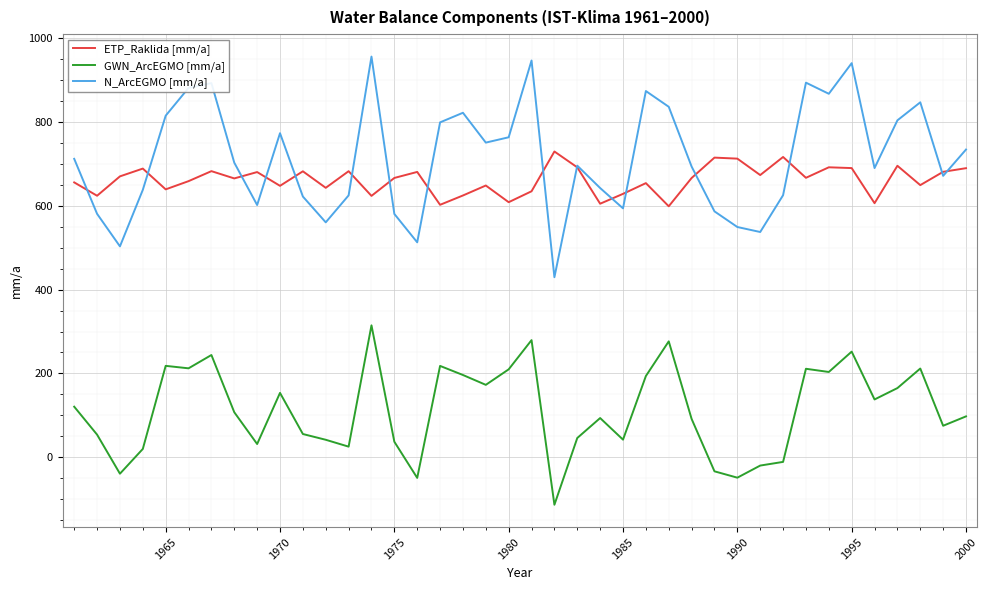

Which series has the largest total across all categories?

N_ArcEGMO [mm/a]